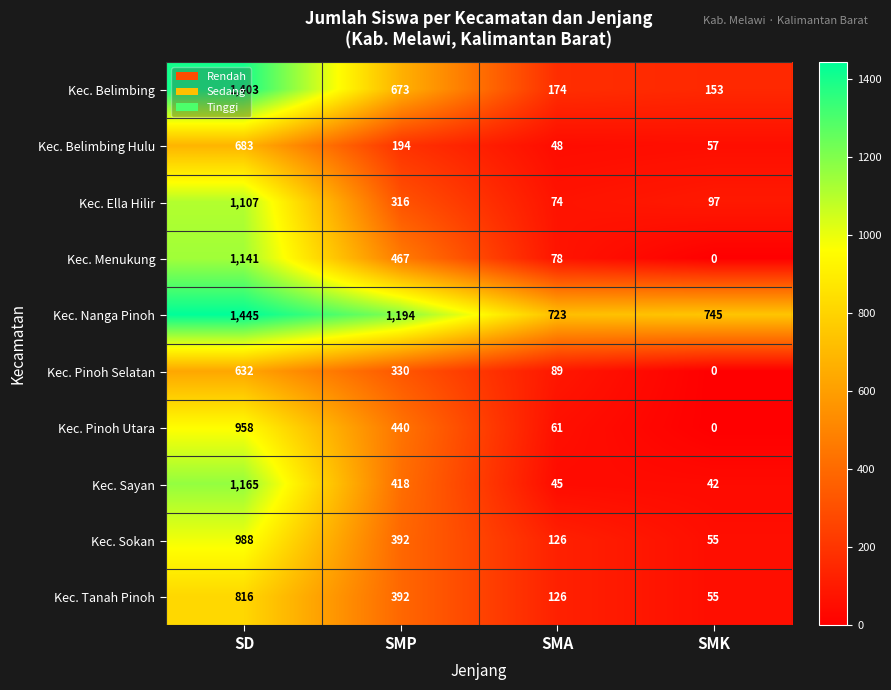

How many data points does each series have?

4